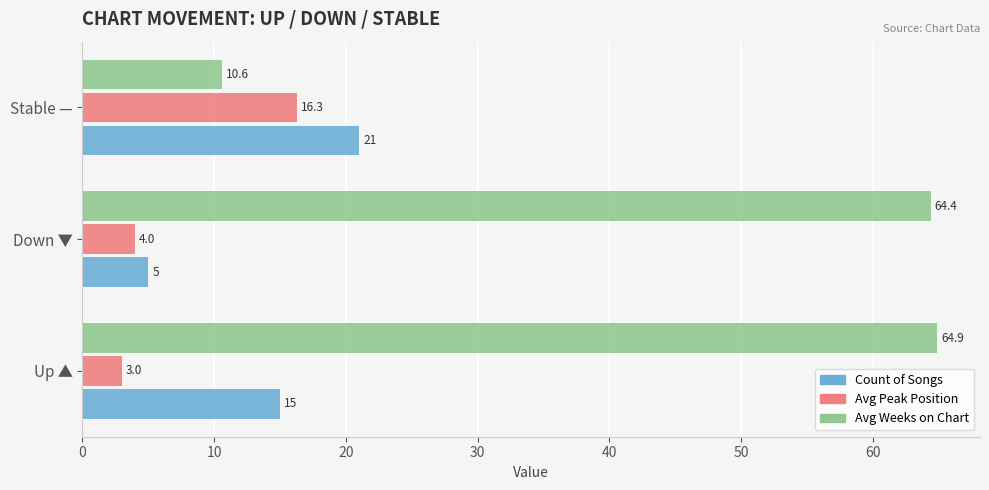

Which series has the largest total across all categories?

Avg Weeks on Chart